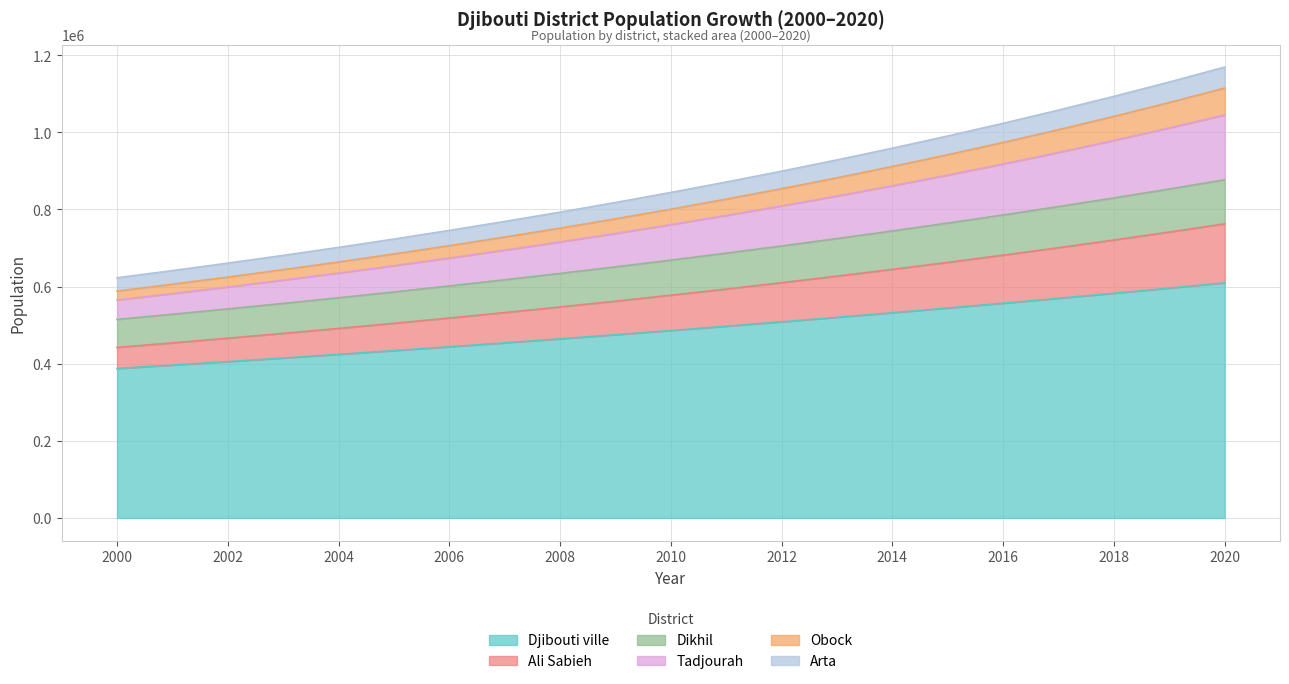

At which category is the sum across all series the highest?

2020